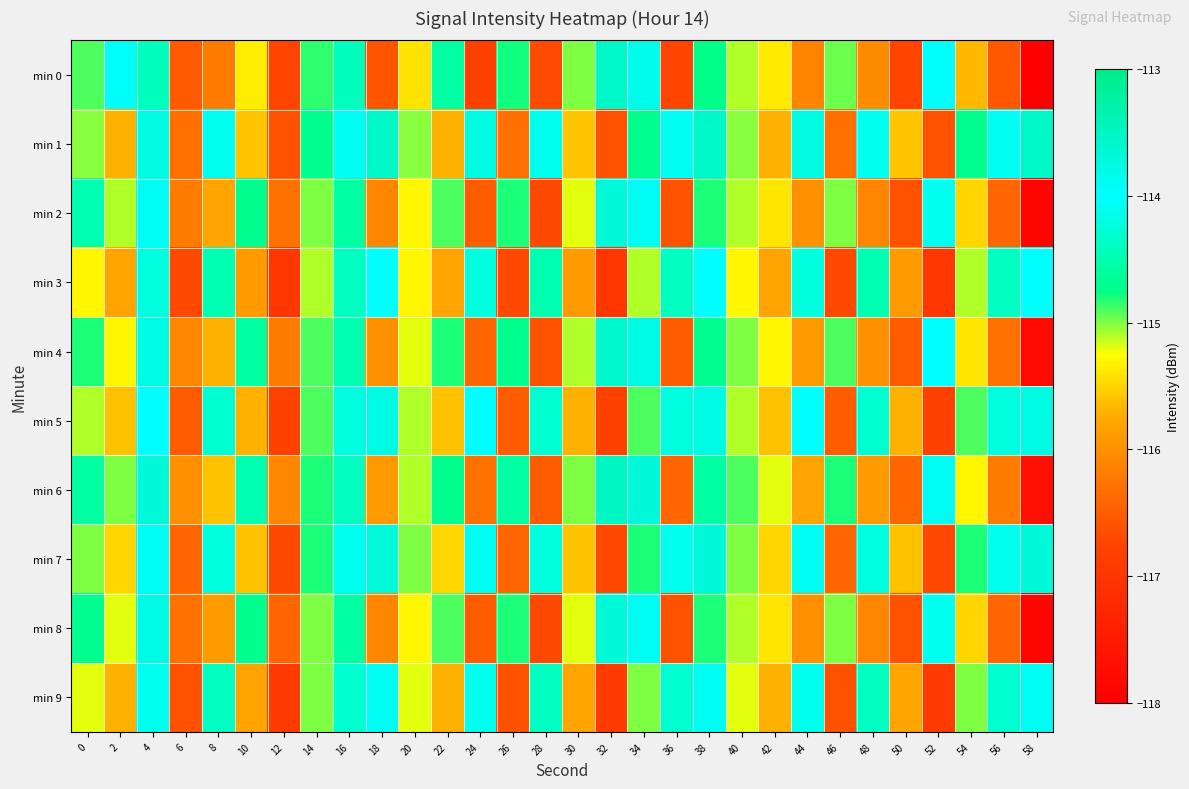

What is the difference between the highest and lowest values at 46?

1.9